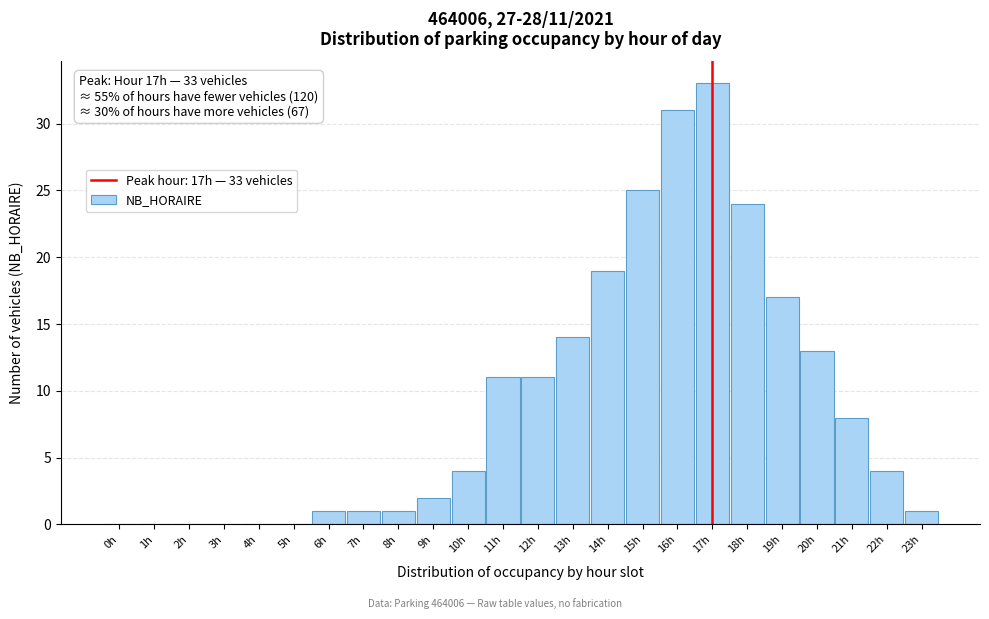

Reading left to right, transcribe all the data shown in this chart.

0h=0	1h=0	2h=0	3h=0	4h=0	5h=0	6h=1	7h=1	8h=1	9h=2	10h=4	11h=11	12h=11	13h=14	14h=19	15h=25	16h=31	17h=33	18h=24	19h=17	20h=13	21h=8	22h=4	23h=1